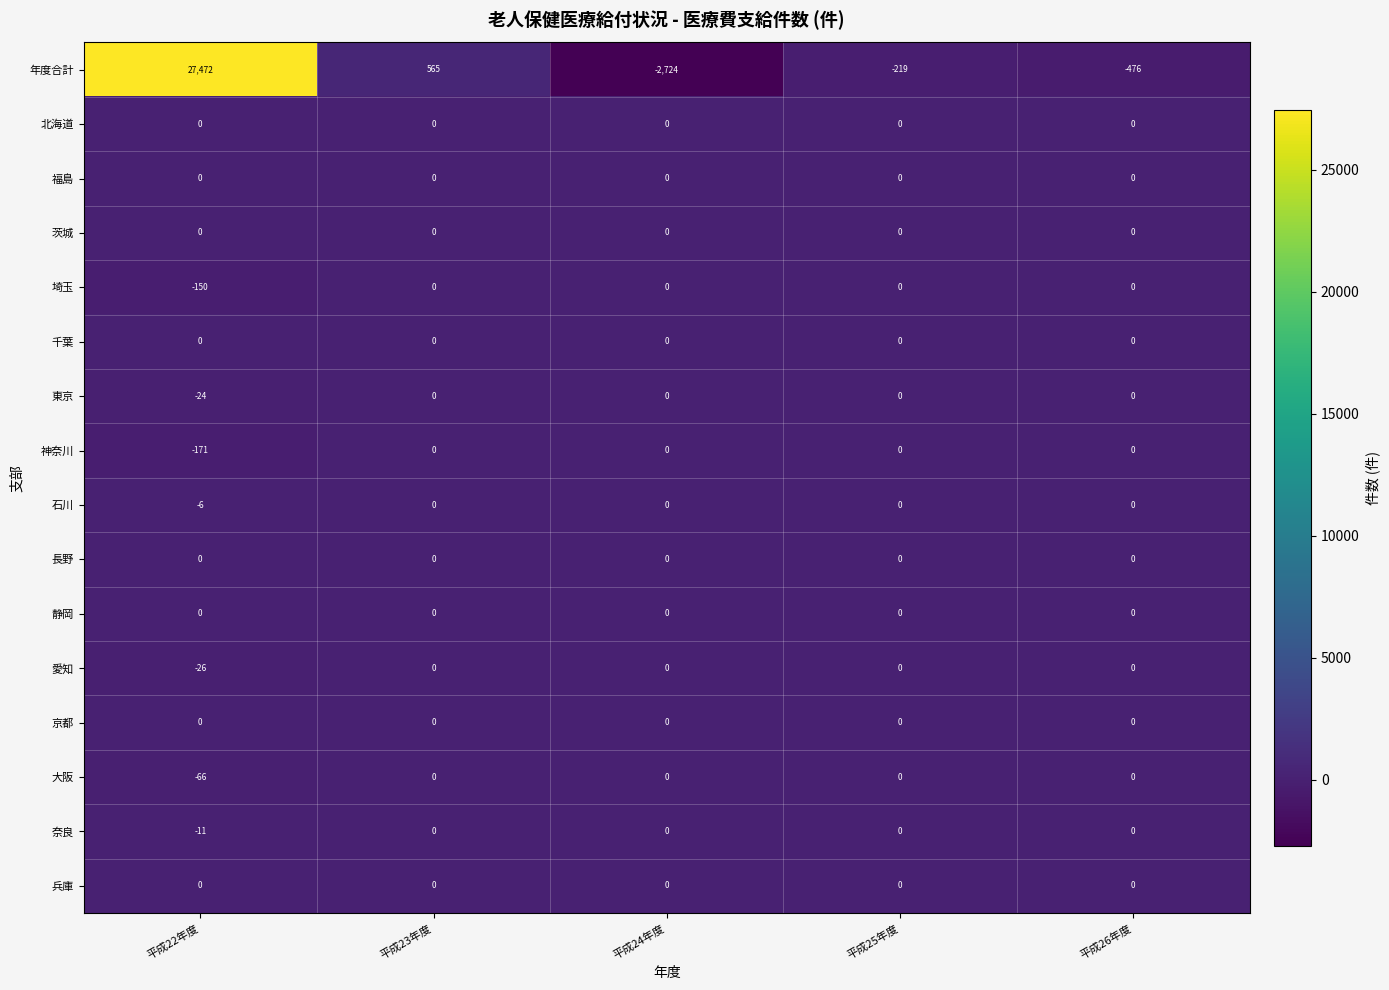

What is the minimum value shown in the chart?

-2724